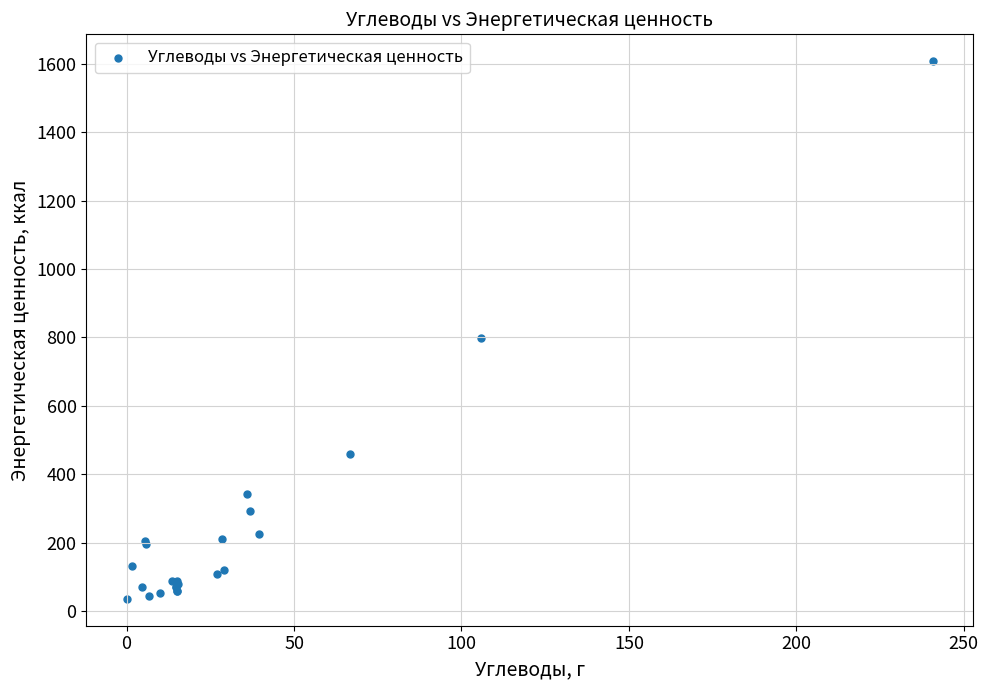

What Y value in the scatter plot is closest to 821?

799.9